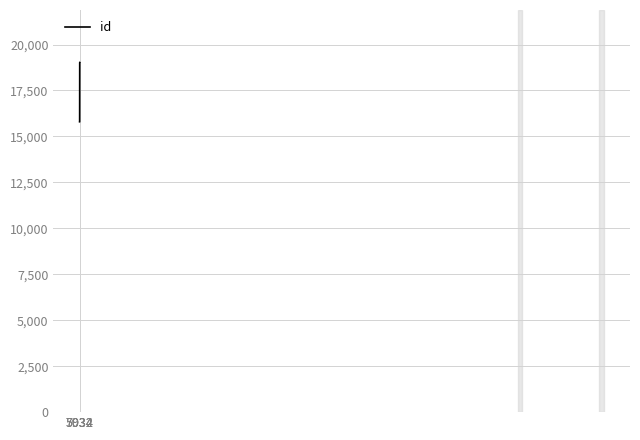

What is the difference between the maximum and minimum values?

3227